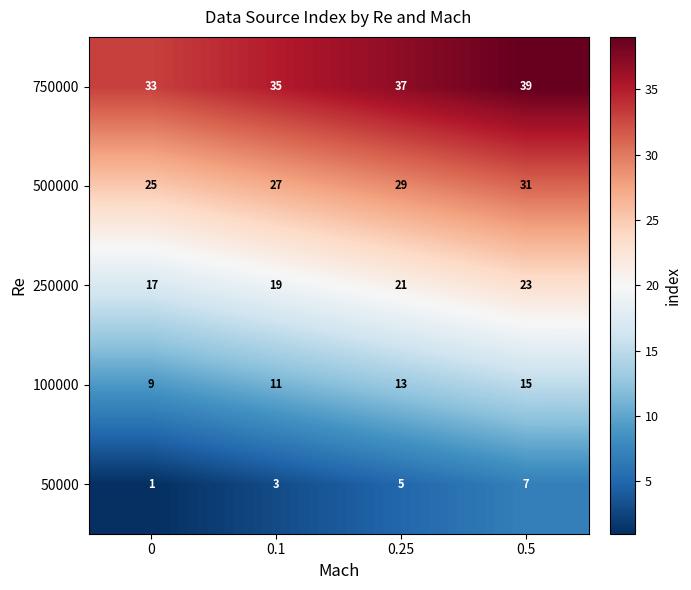

Which series has the largest total across all categories?

750000